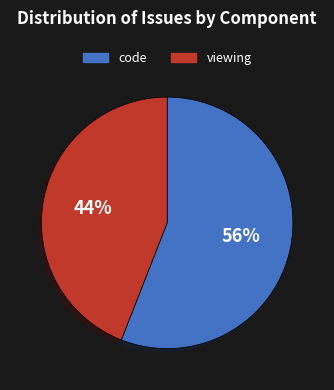

Combined, do code and viewing account for over 50%?

Yes